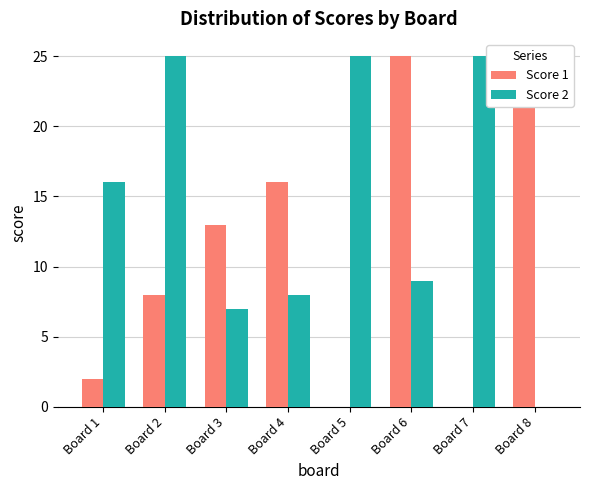

True or false: Score 1 has a value of 16 at Board 4.

True